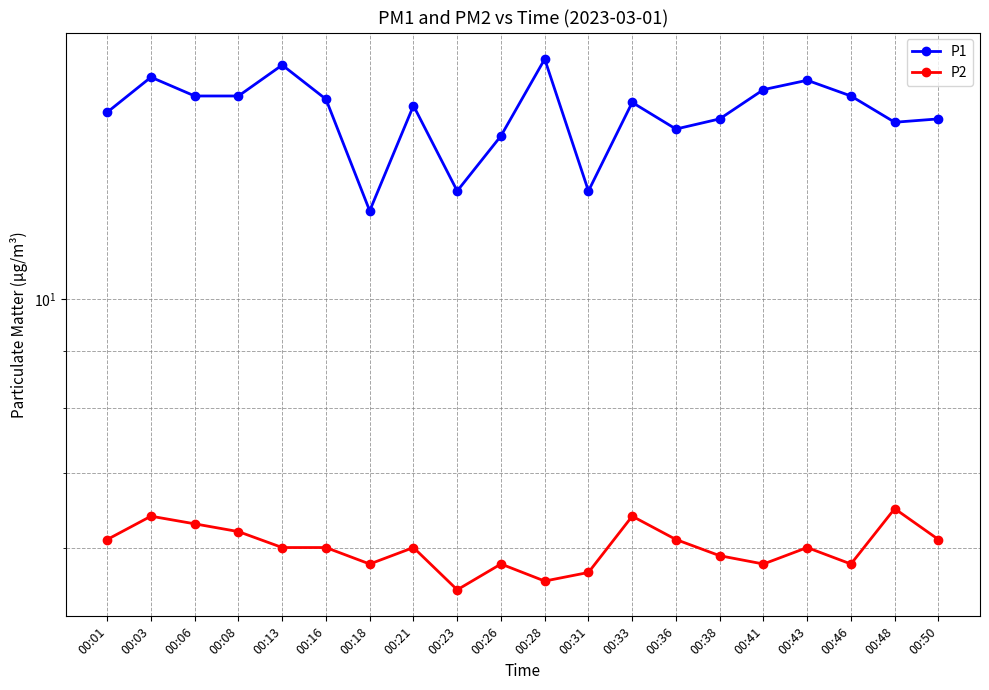

Where is the first local minimum for P1?

00:18